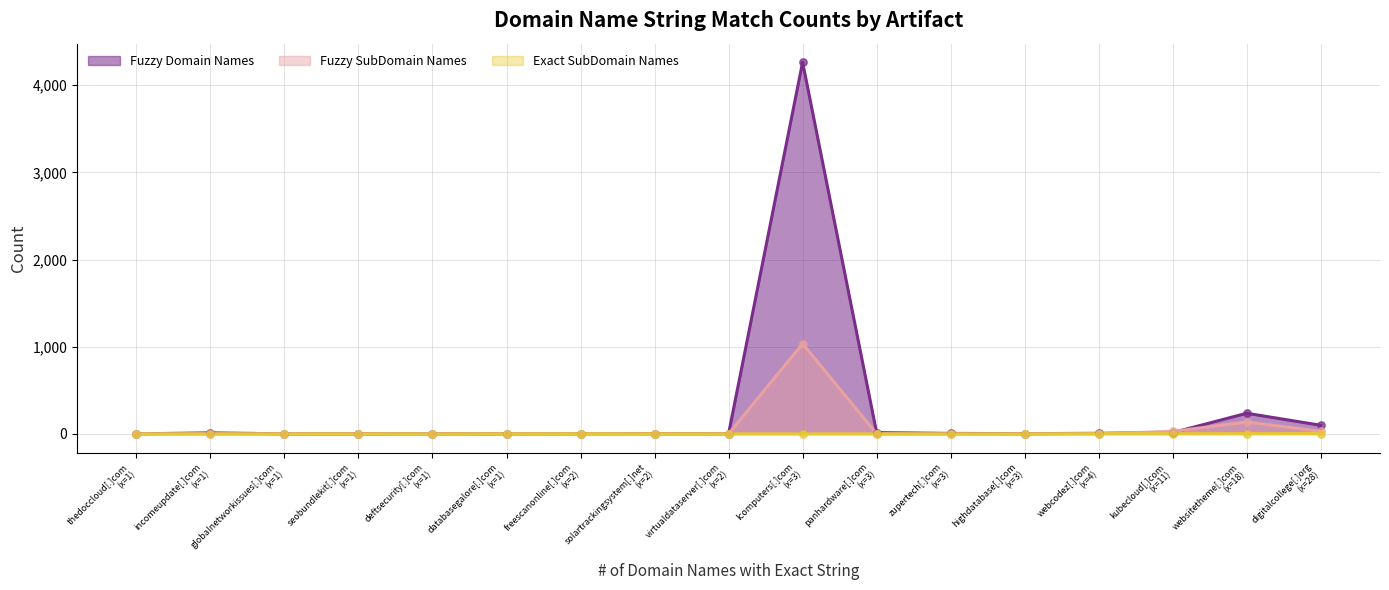

Which series has the largest total across all categories?

Fuzzy Domain Names